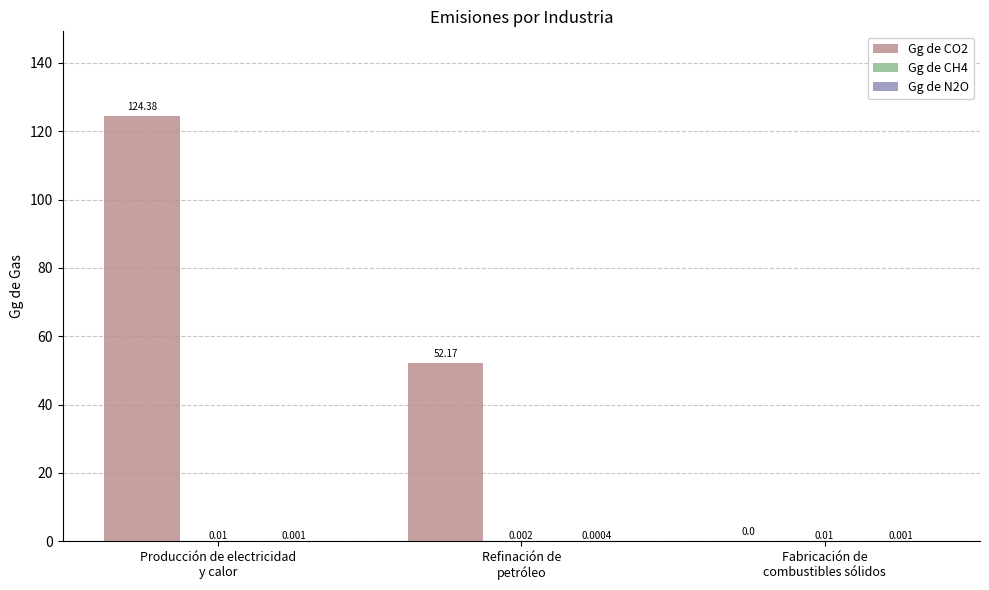

Are the bars grouped side by side (vs. stacked)?

Yes